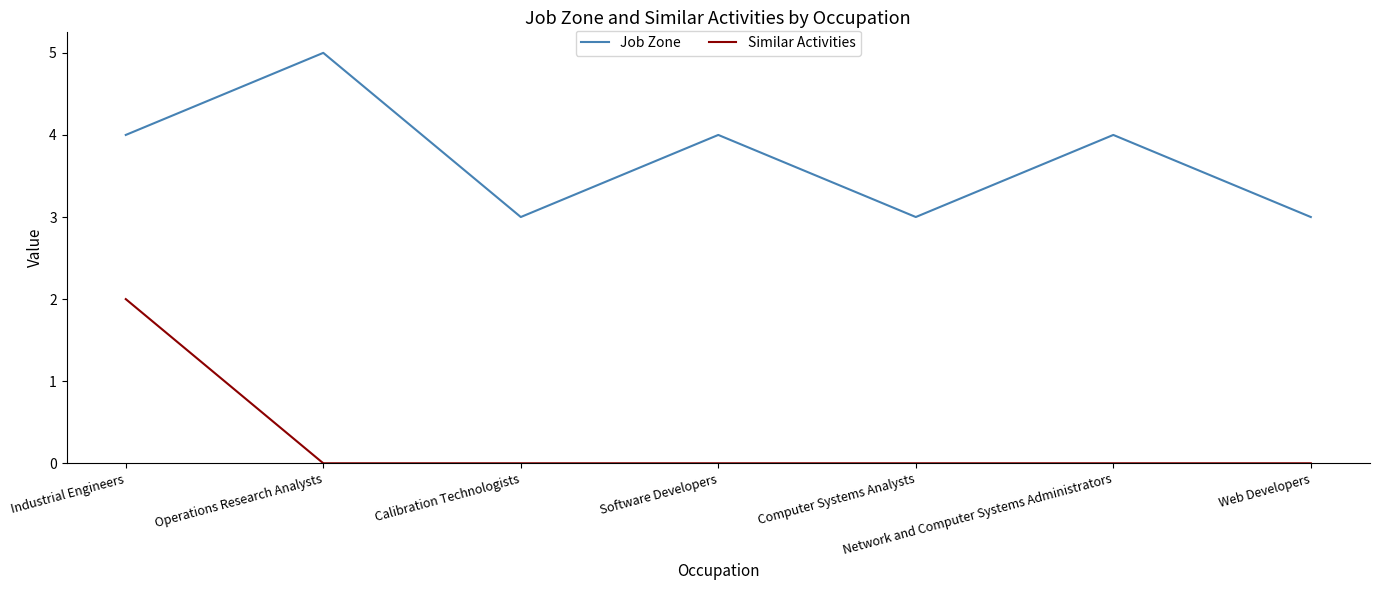

What position from the left is Network and Computer Systems Administrators?

6